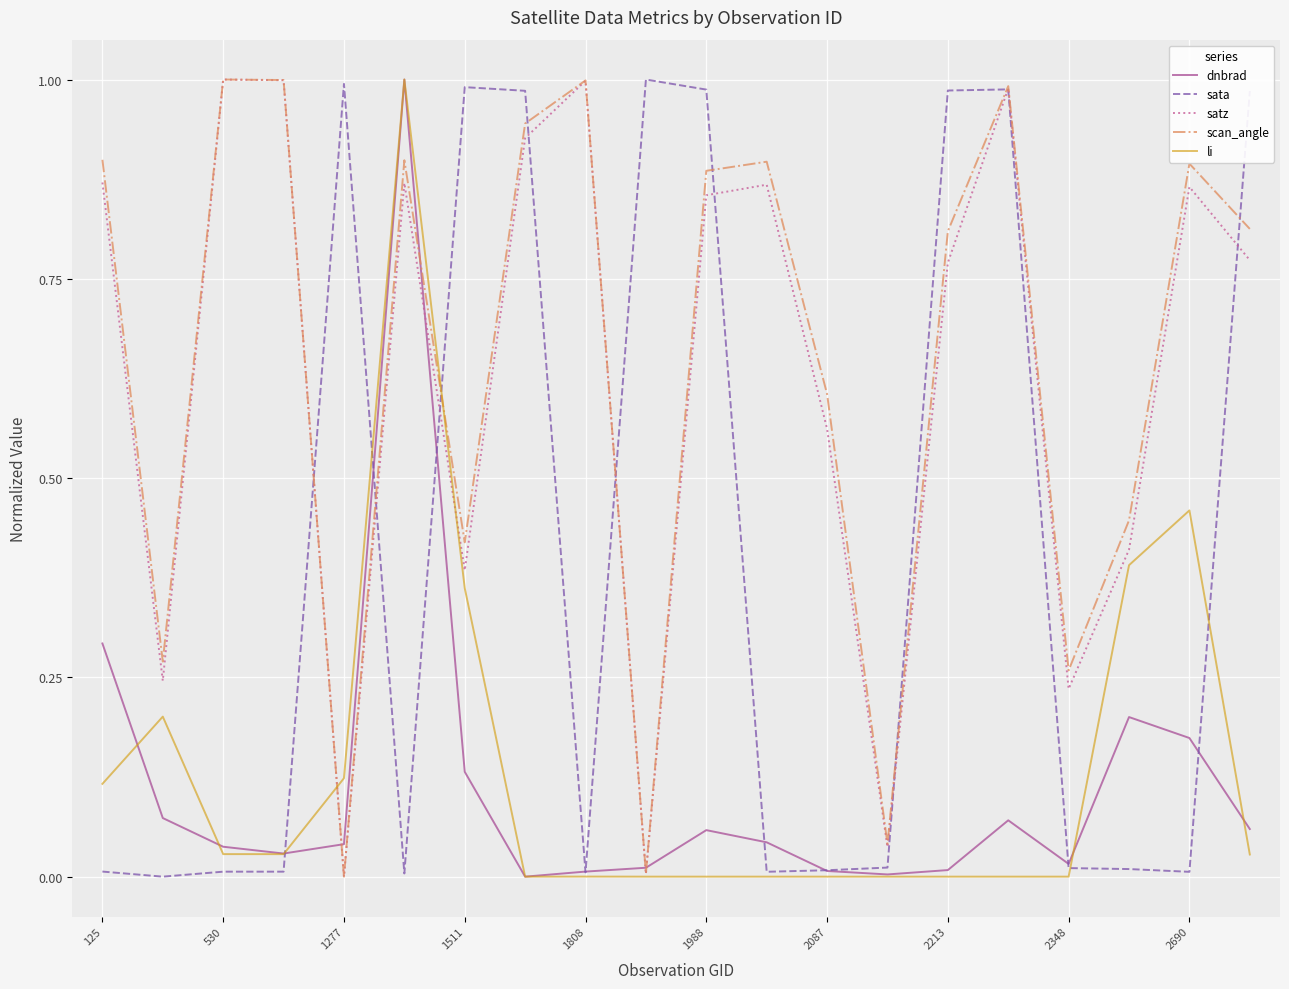

How many lines are shown in the chart?

5